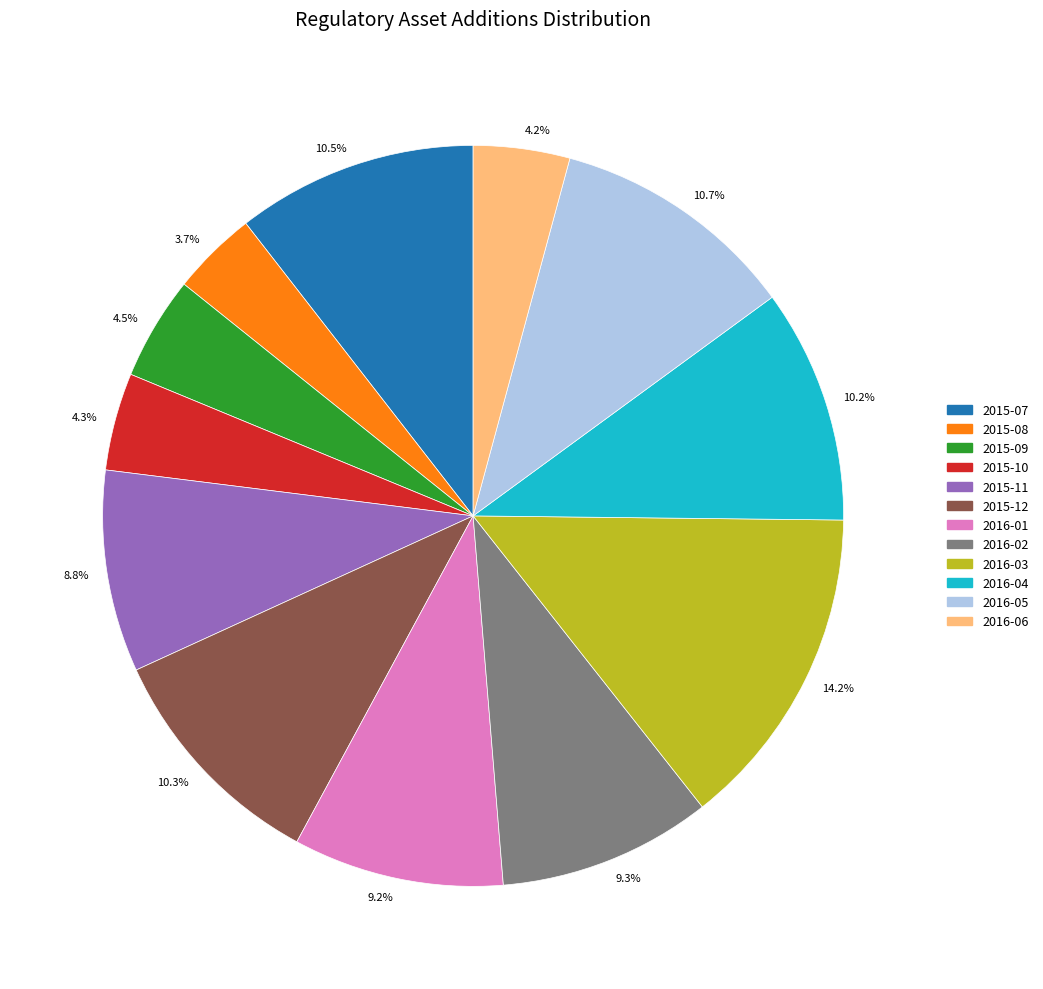

How much of the chart is everything except 2016-02?

90.7%